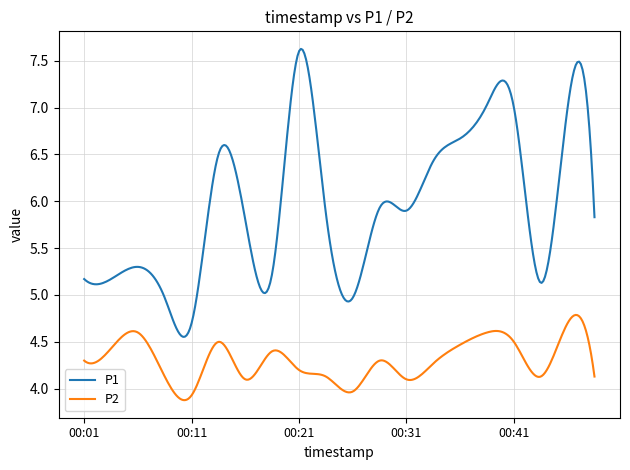

What is the difference between the maximum and minimum values in the P1 series?

3.1